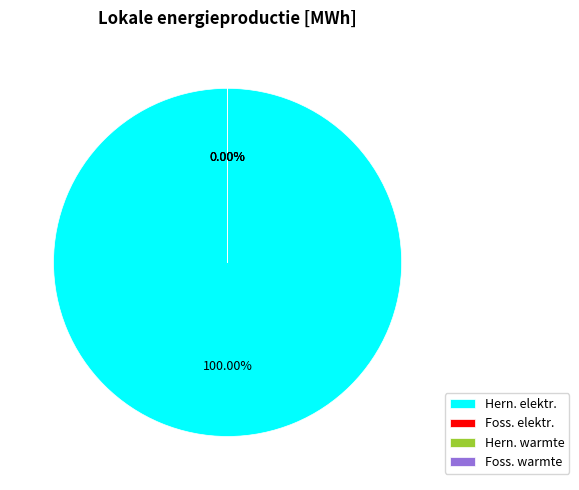

Which slice is the largest?

Hernieuwbare elektriciteitsproductie